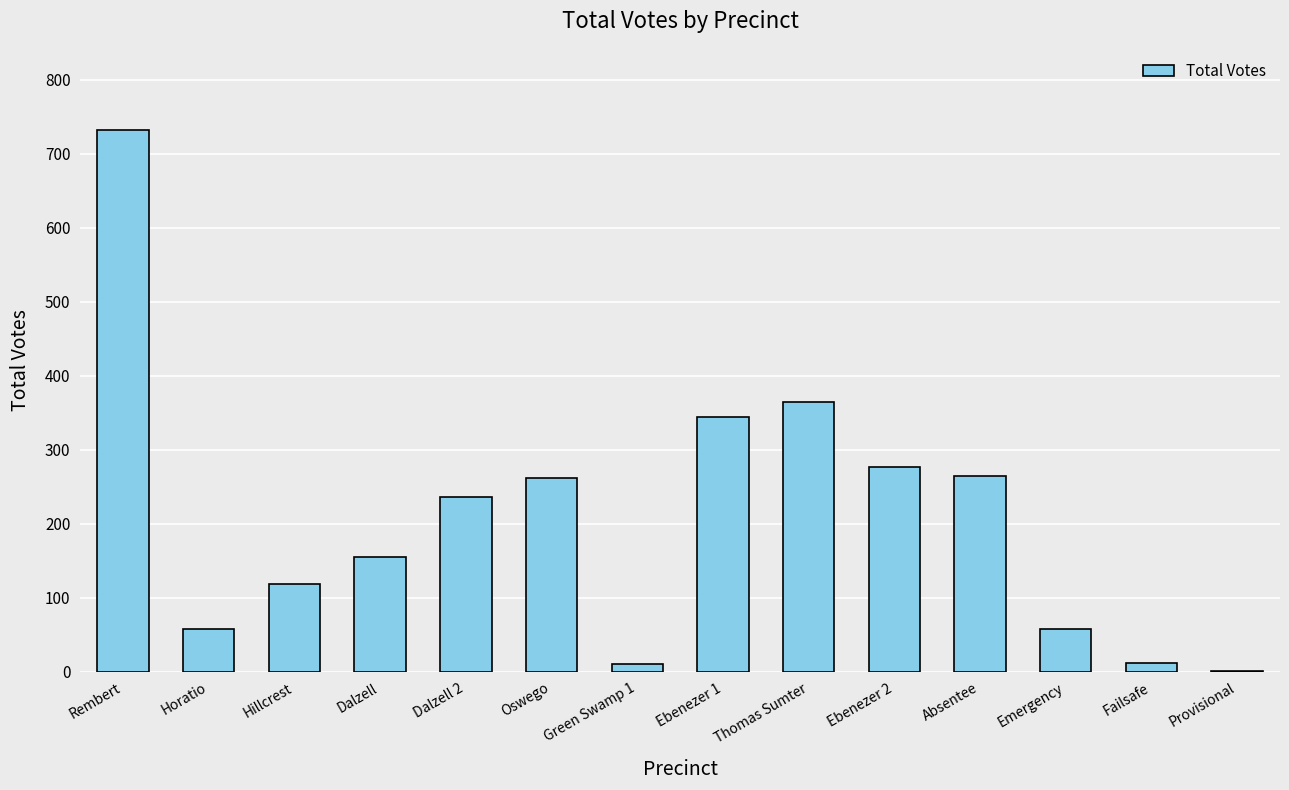

The value at Emergency is 94. True or false?

False